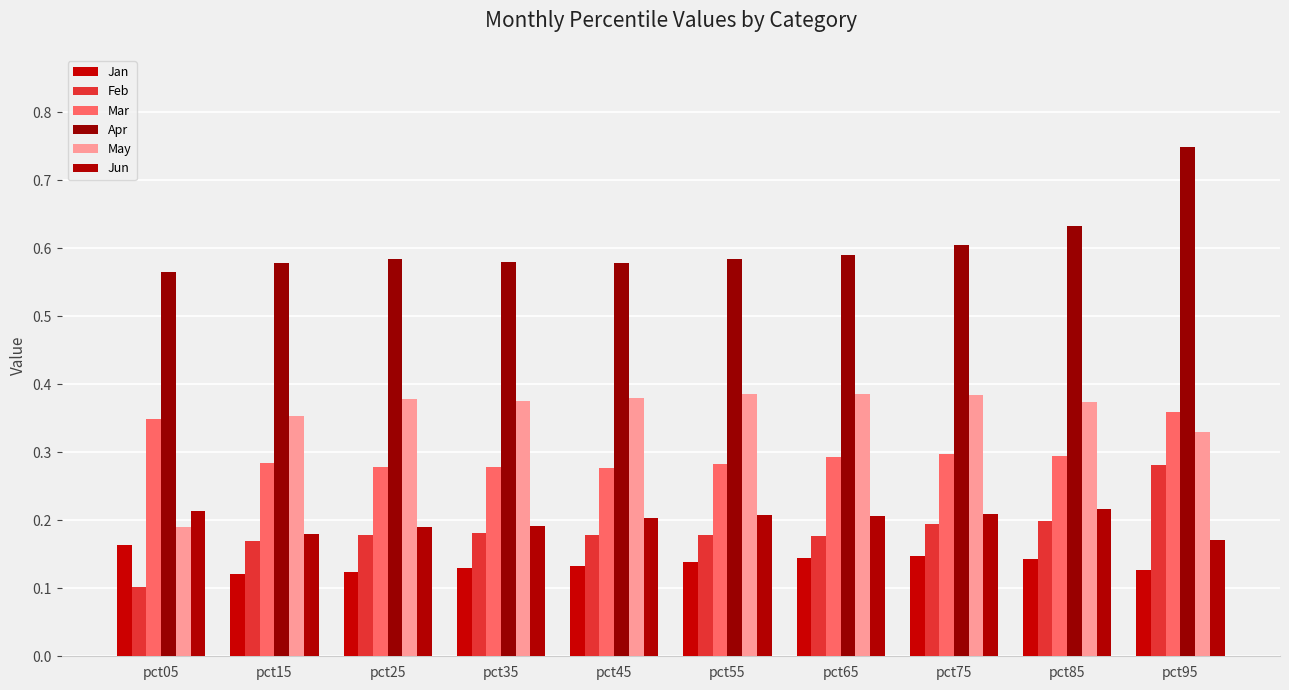

List the labels in order of Apr value, largest first.

pct95, pct85, pct75, pct65, pct25, pct55, pct35, pct45, pct15, pct05